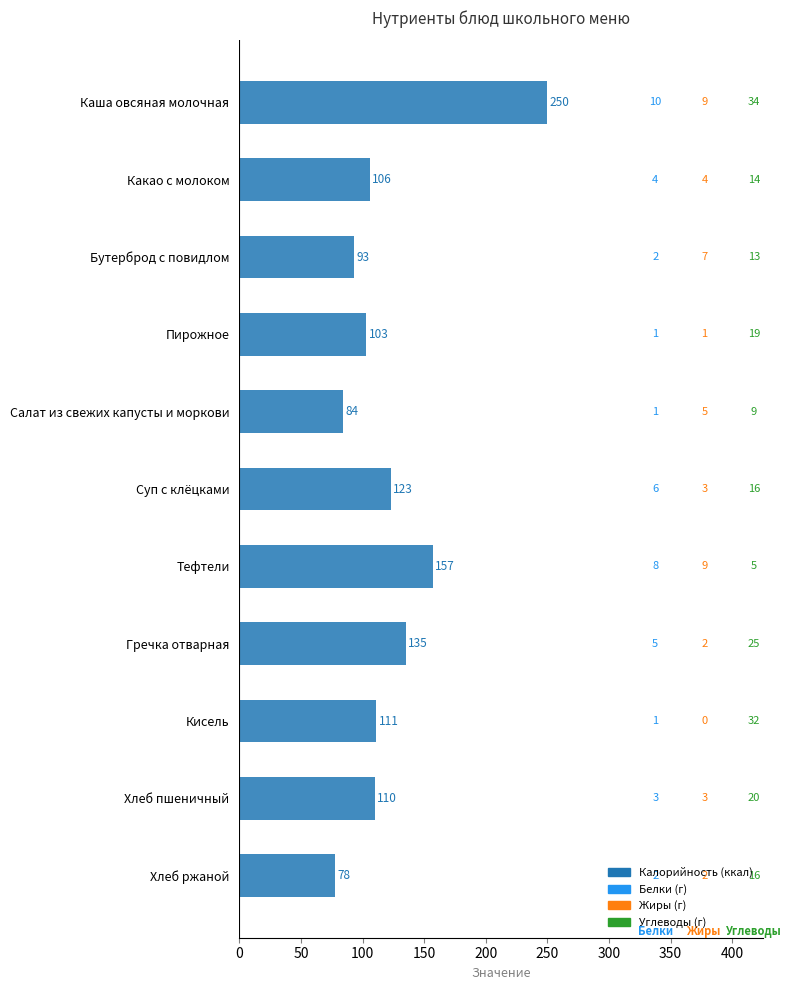

Are the bars horizontal?

Yes